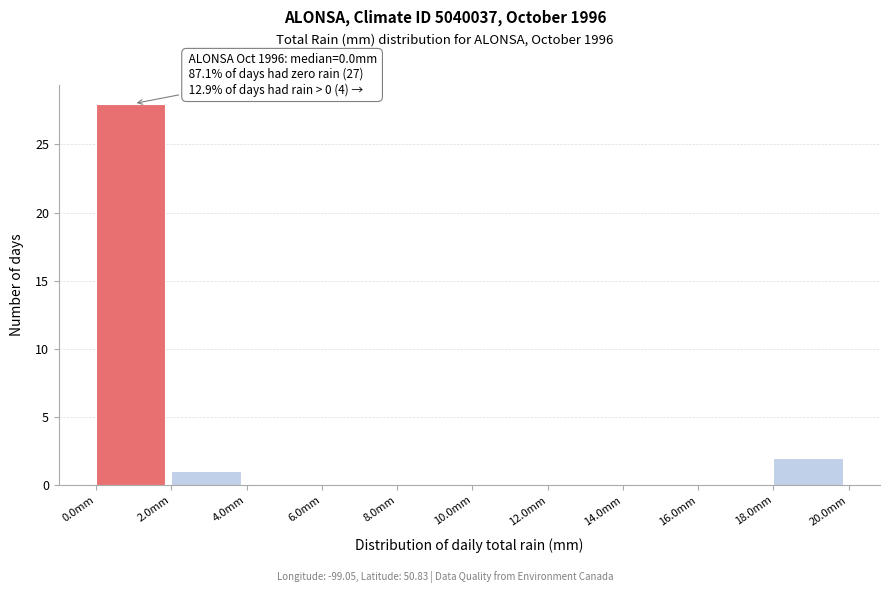

Which range on the x-axis has the tallest bar?

0 to 2